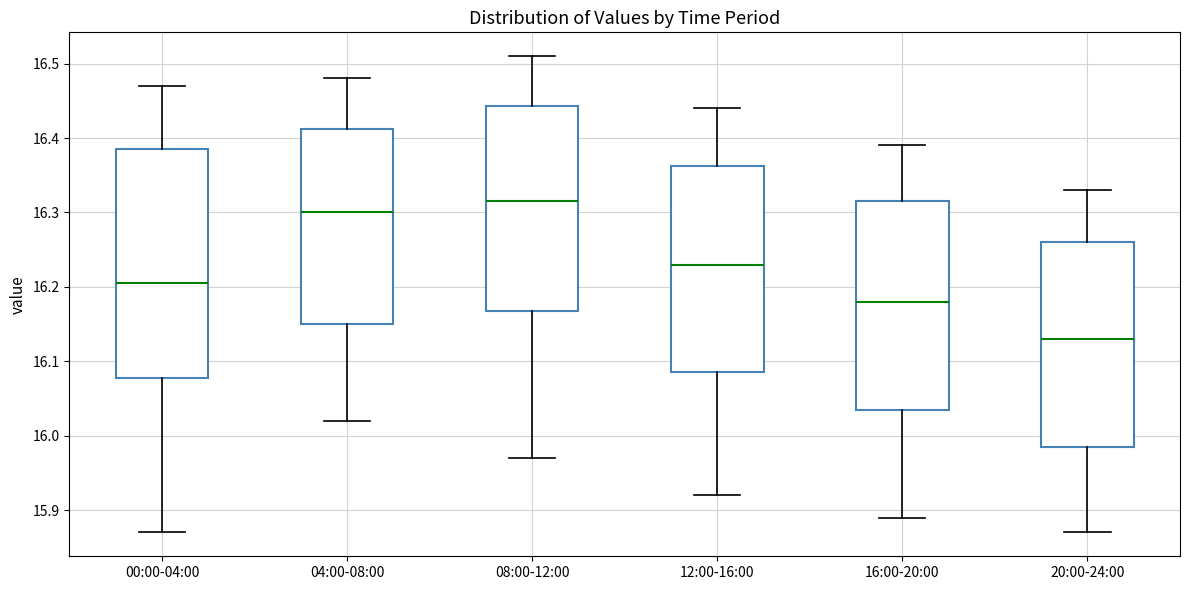

Comparing the boxes themselves (not the whiskers), which one is the tallest?

00:00-04:00